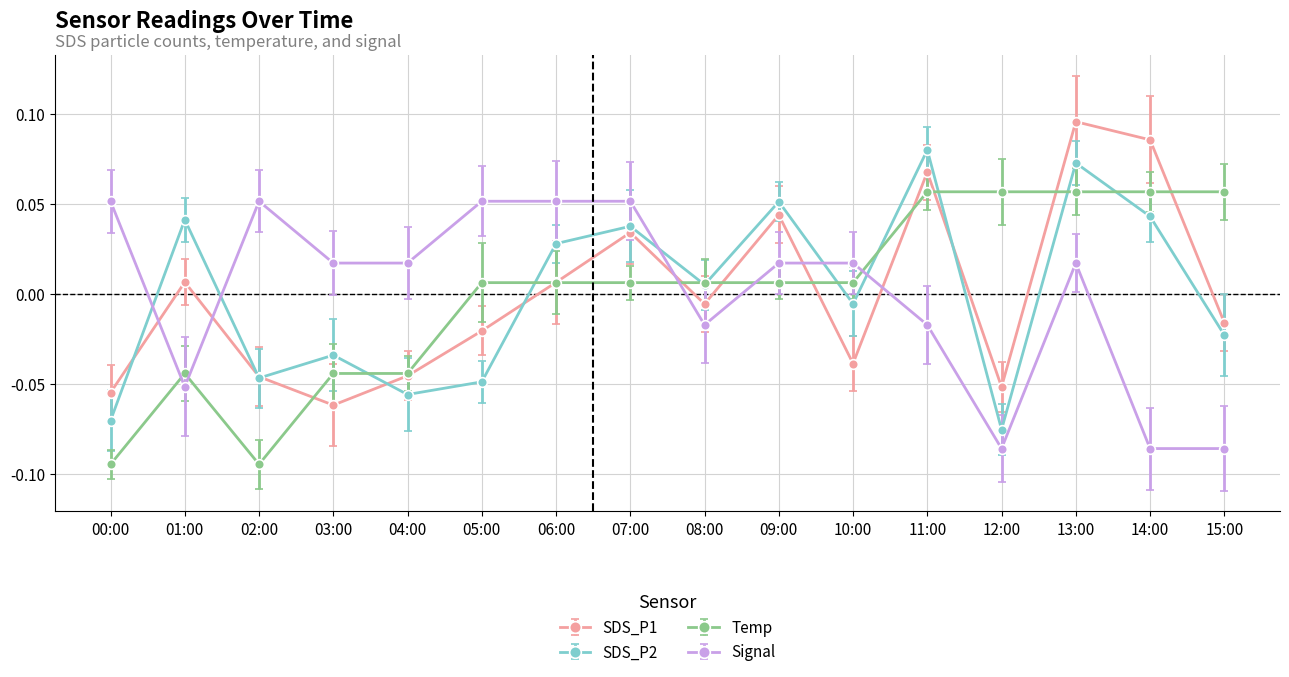

At which category does Signal reach its first local valley?

01:00